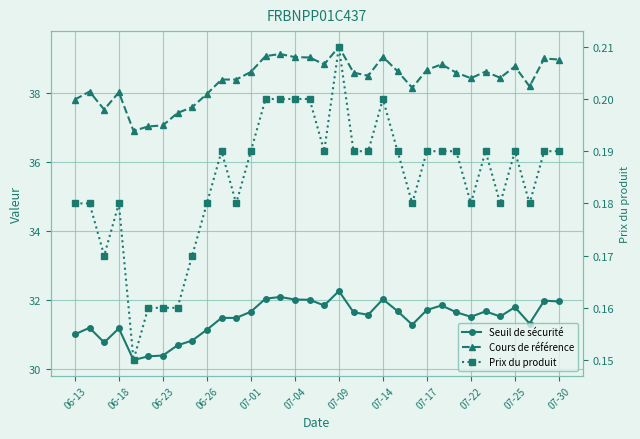

Reading right to left, what are all the values shown in this chart?

Seuil de sécurité: 32.0	32.0	31.3	31.8	31.5	31.7	31.5	31.7	31.8	31.7	31.3	31.7	32.0	31.6	31.7	32.3	31.8	32.0	32.0	32.1	32.0	31.7	31.5	31.5	31.1	30.8	30.7	30.4	30.4	30.3	31.2	30.8	31.2	31.0
Cours de référence: 39.0	39.0	38.2	38.8	38.5	38.6	38.4	38.6	38.8	38.7	38.2	38.6	39.1	38.5	38.6	39.4	38.8	39.0	39.0	39.1	39.1	38.6	38.4	38.4	38.0	37.6	37.4	37.1	37.0	36.9	38.0	37.5	38.0	37.8
Prix du produit: 0.2	0.2	0.2	0.2	0.2	0.2	0.2	0.2	0.2	0.2	0.2	0.2	0.2	0.2	0.2	0.2	0.2	0.2	0.2	0.2	0.2	0.2	0.2	0.2	0.2	0.2	0.2	0.2	0.2	0.1	0.2	0.2	0.2	0.2